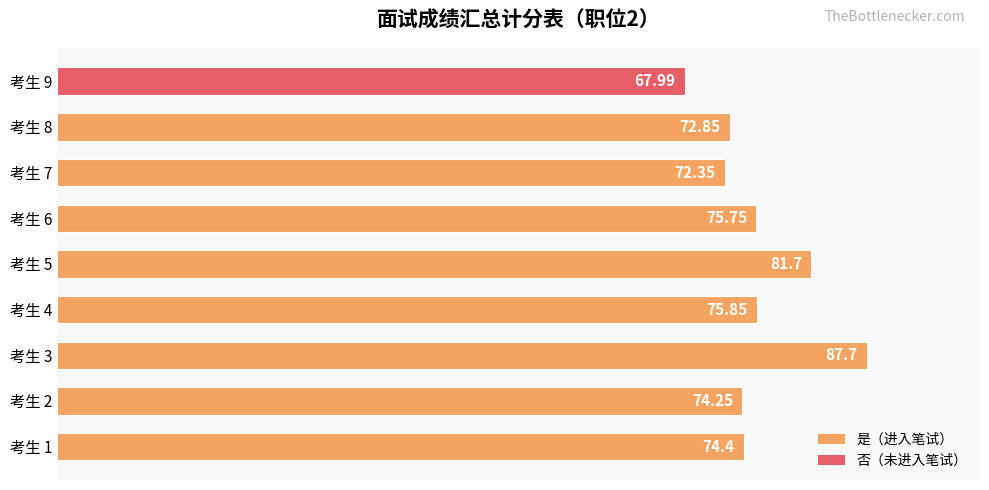

How many data points are less than 74?

3